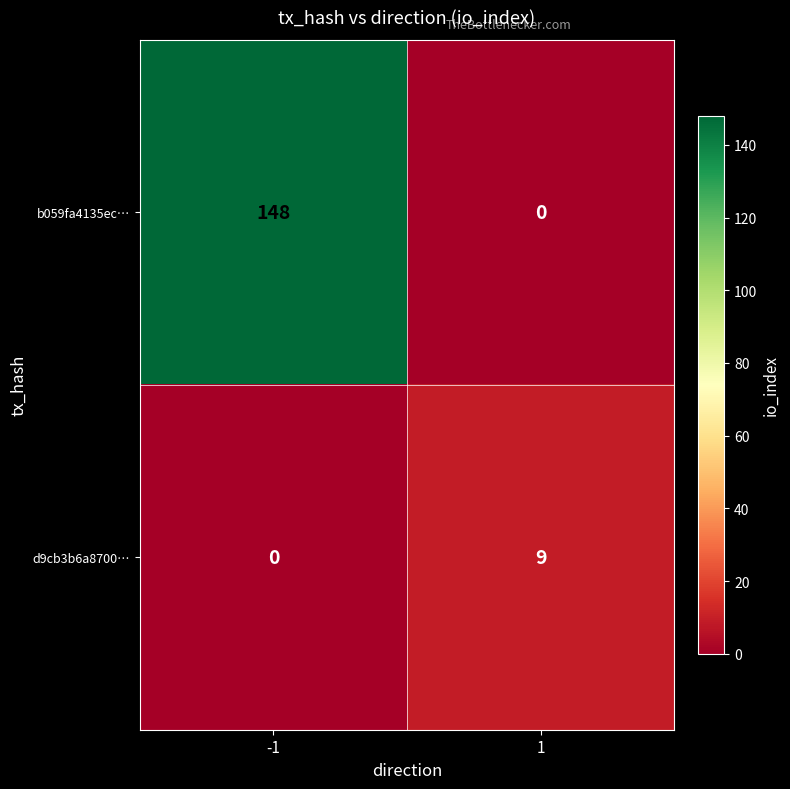

What is the difference between the highest and lowest values at 1?

9